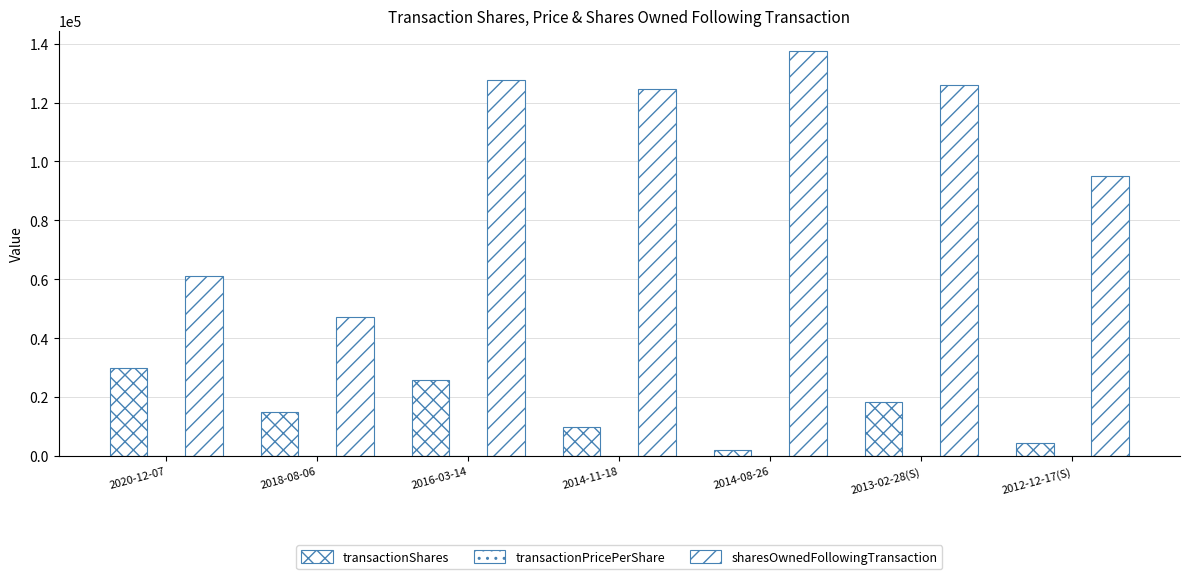

How many categories are shown in the chart?

7